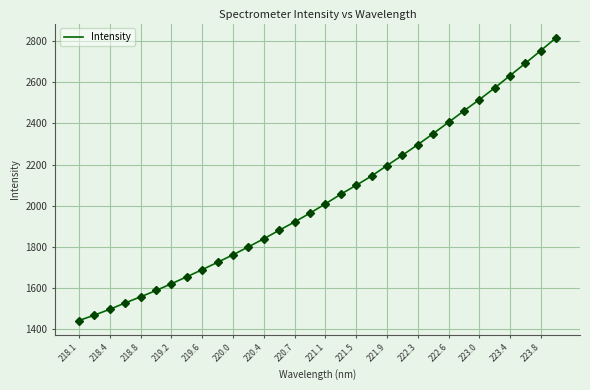

True or false: there are more than 1 points higher than both neighbors.

False